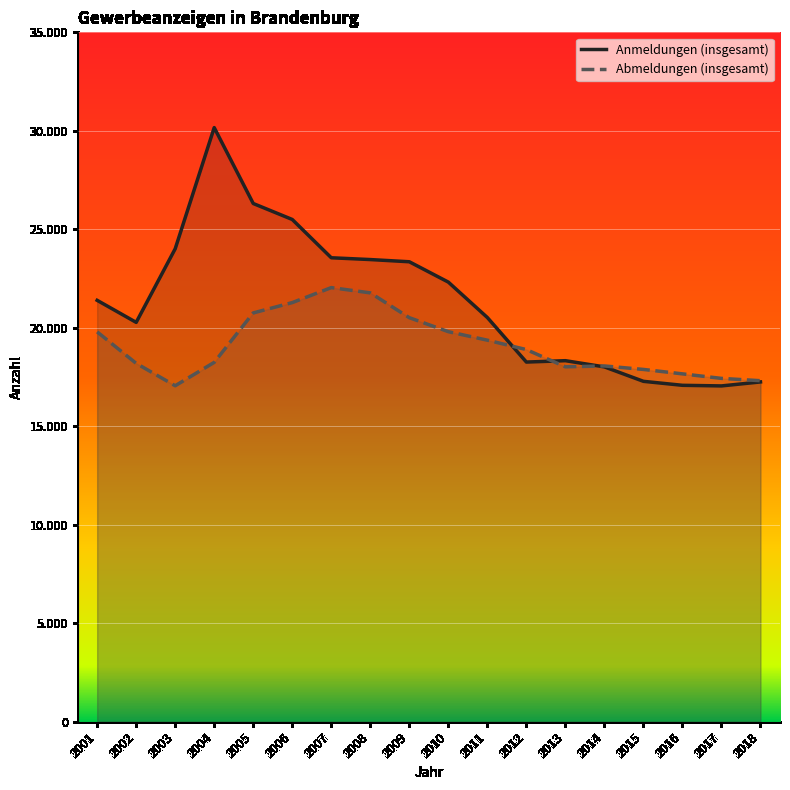

Does the chart display data point markers on the line(s)?

No